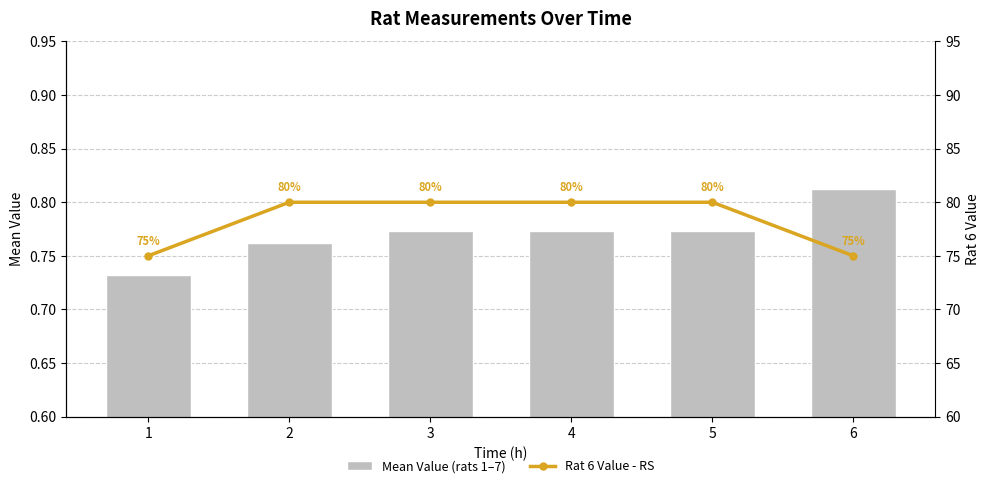

How many series are shown in this chart?

2